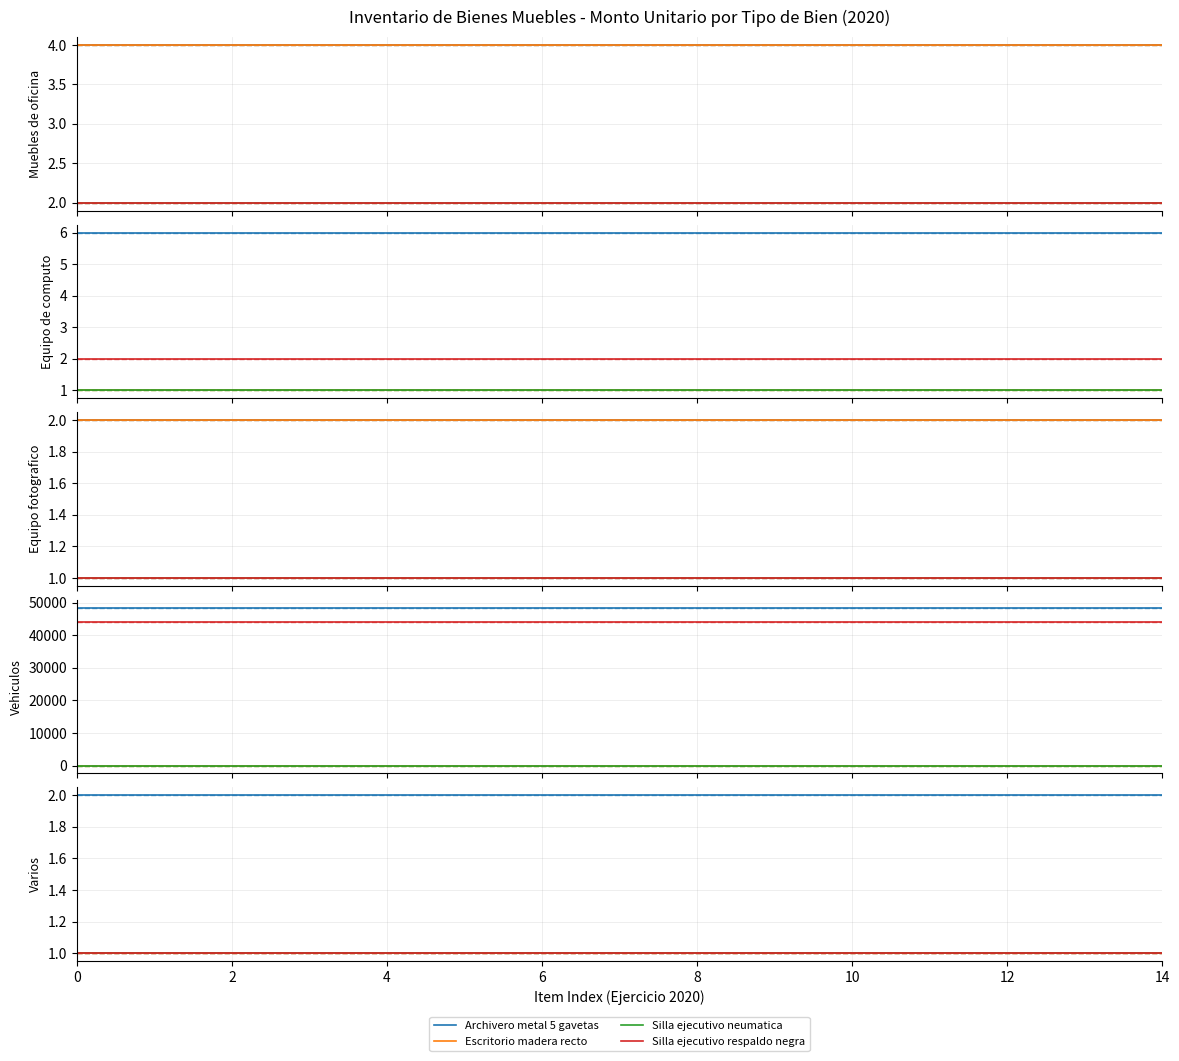

How many categories are shown in the chart?

15